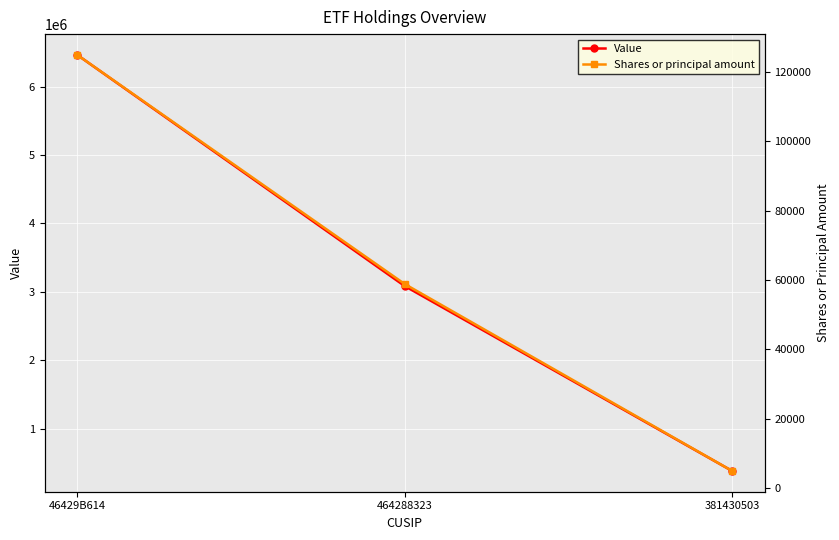

The value of Value at 381430503 is 189759. True or false?

False